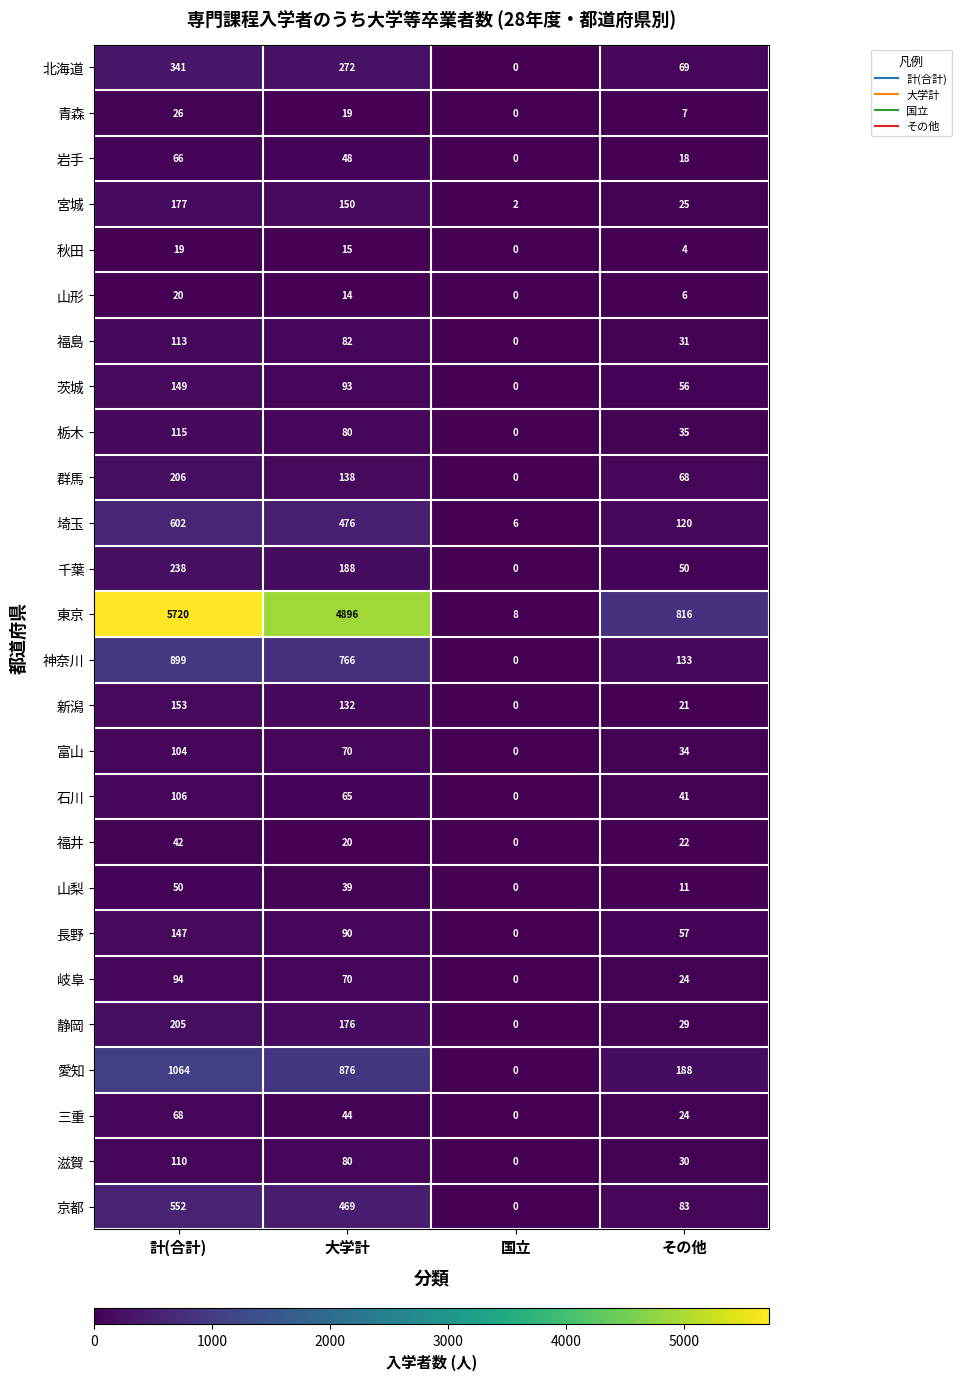

List the labels in order of 宮城 value, largest first.

計(合計), 大学計, その他, 国立